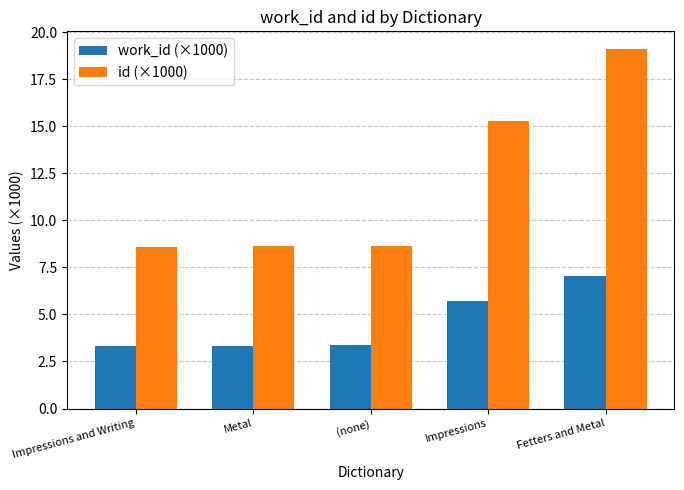

Does the chart contain stacked bars?

No